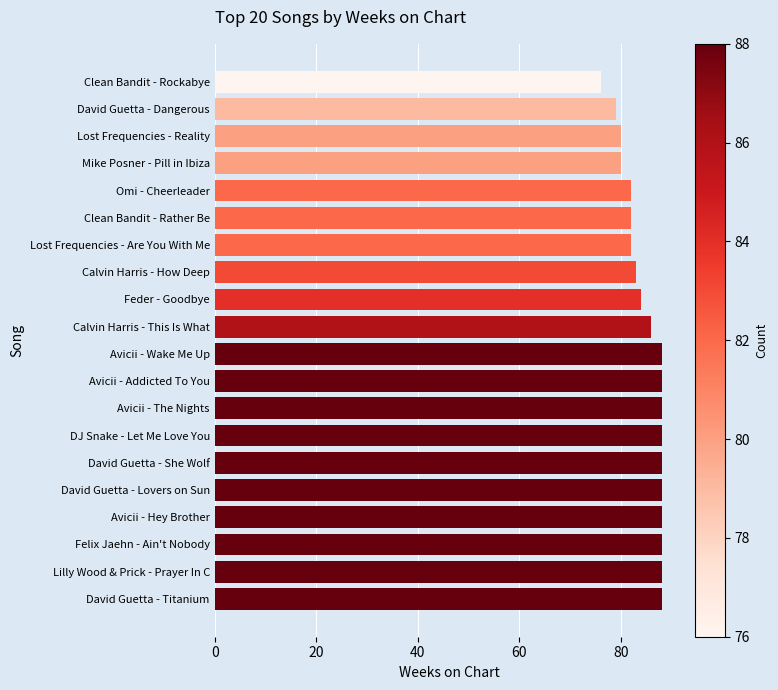

What value does the data have at DJ Snake - Let Me Love You?

88